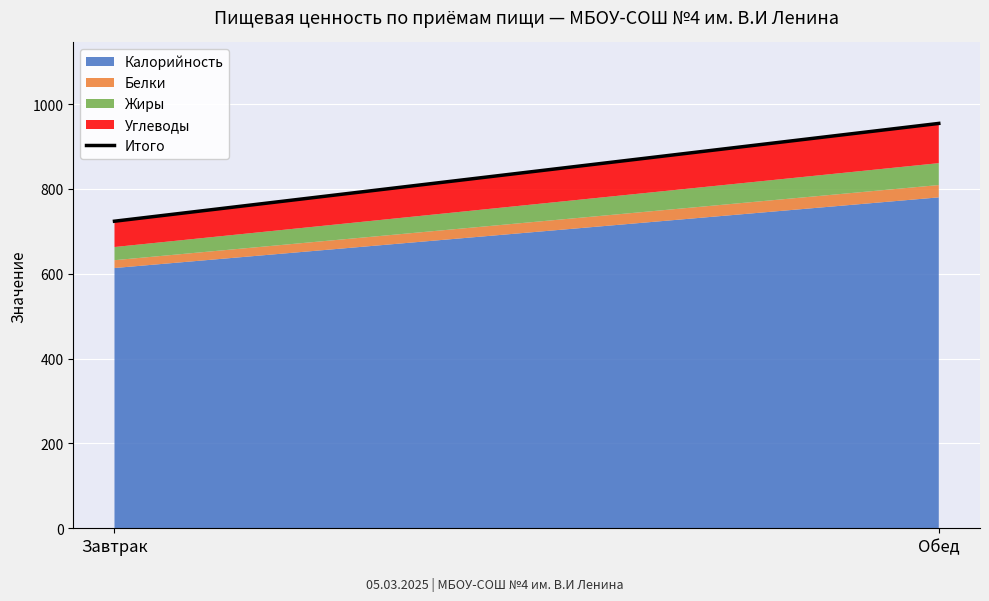

True or false: the data shows 1286.5 at Обед.

False